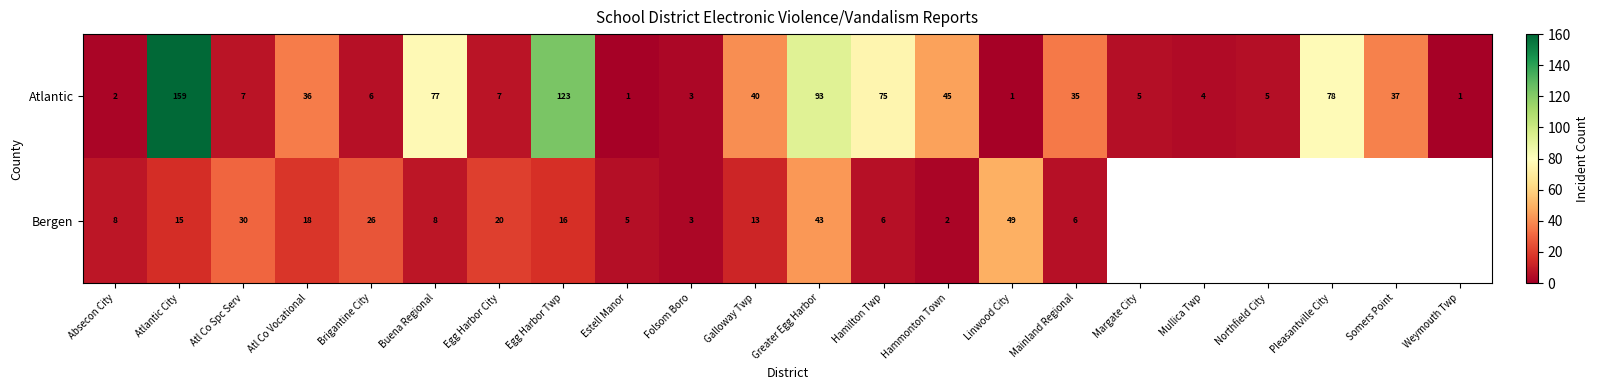

What is the spread (max minus min) of values at Egg Harbor Twp?

107